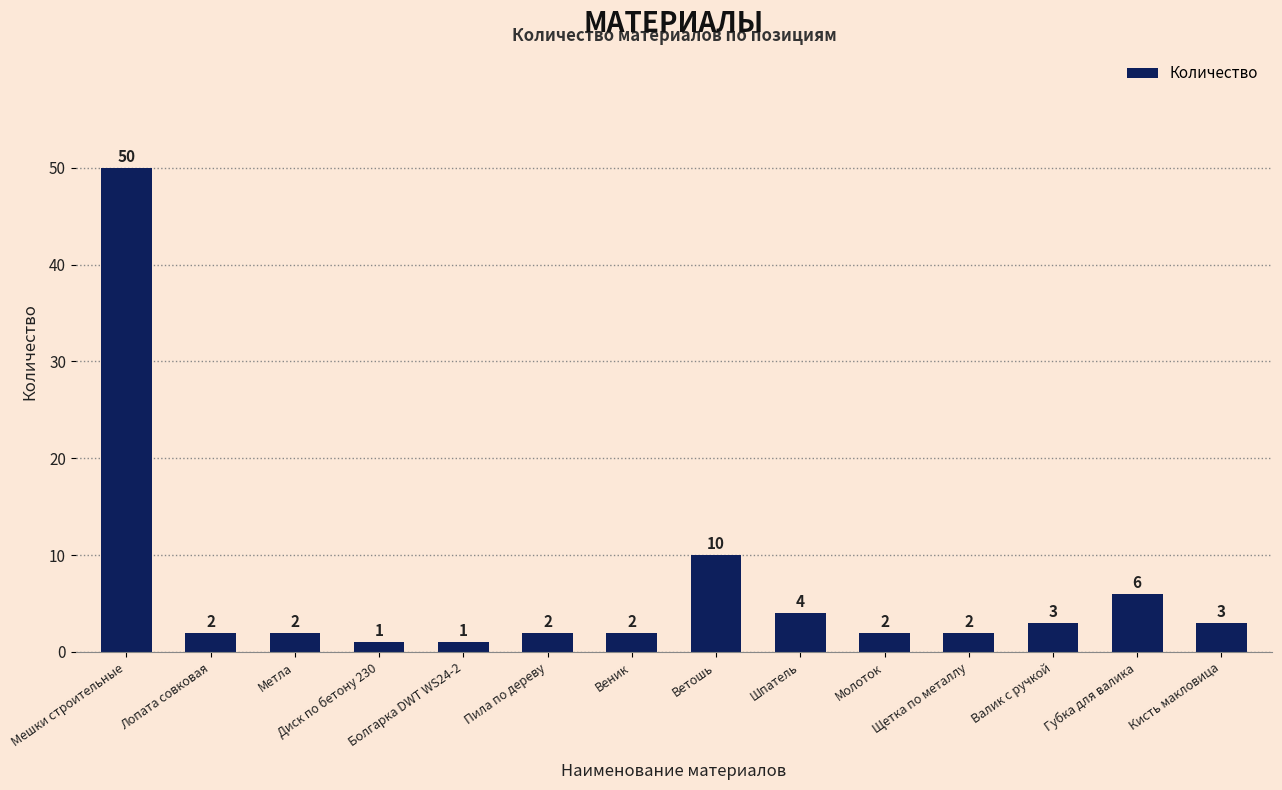

Where does the data first go above 2?

Мешки строительные